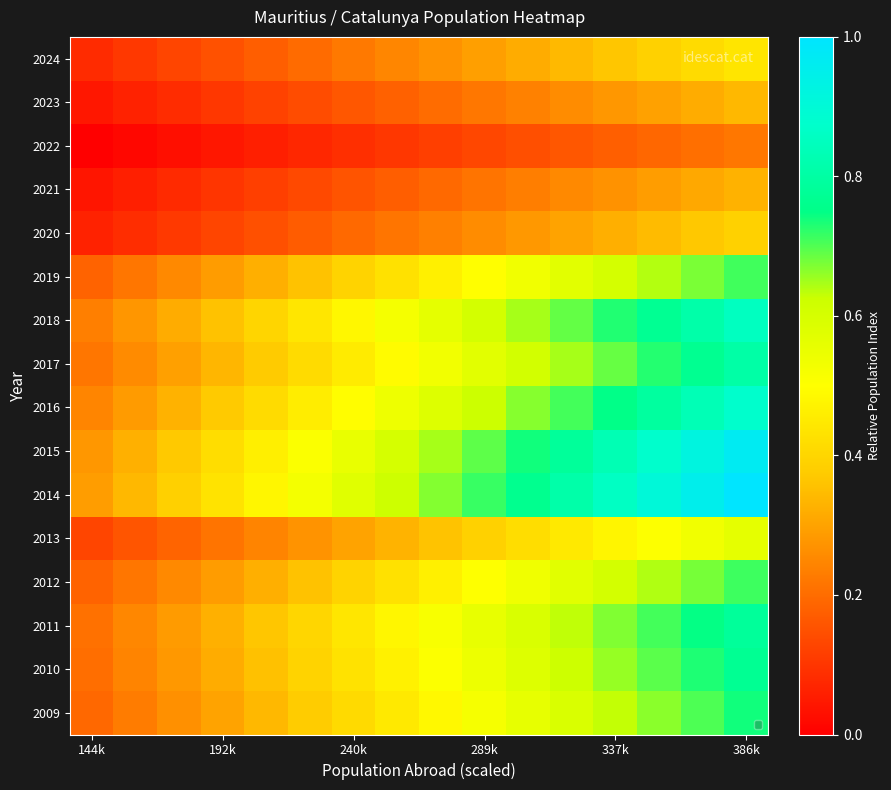

Reading left to right, list all the values displayed in this chart.

2024: 0.1	0.1	0.1	0.2	0.2	0.2	0.2	0.2	0.3	0.3	0.3	0.3	0.4	0.4	0.4	0.4
2023: 0.0	0.1	0.1	0.1	0.1	0.1	0.2	0.2	0.2	0.2	0.2	0.3	0.3	0.3	0.3	0.3
2022: 0.0	0.0	0.0	0.0	0.1	0.1	0.1	0.1	0.1	0.1	0.1	0.2	0.2	0.2	0.2	0.2
2021: 0.0	0.1	0.1	0.1	0.1	0.1	0.2	0.2	0.2	0.2	0.2	0.3	0.3	0.3	0.3	0.3
2020: 0.1	0.1	0.1	0.1	0.1	0.2	0.2	0.2	0.2	0.3	0.3	0.3	0.3	0.3	0.4	0.4
2019: 0.2	0.2	0.3	0.3	0.3	0.4	0.4	0.4	0.5	0.5	0.5	0.6	0.6	0.6	0.7	0.7
2018: 0.2	0.3	0.3	0.4	0.4	0.4	0.5	0.5	0.6	0.6	0.6	0.7	0.7	0.8	0.8	0.9
2017: 0.2	0.3	0.3	0.3	0.4	0.4	0.5	0.5	0.5	0.6	0.6	0.6	0.7	0.7	0.8	0.8
2016: 0.2	0.3	0.3	0.4	0.4	0.5	0.5	0.5	0.6	0.6	0.7	0.7	0.8	0.8	0.8	0.9
2015: 0.3	0.3	0.4	0.4	0.5	0.5	0.6	0.6	0.6	0.7	0.7	0.8	0.8	0.9	0.9	1.0
2014: 0.3	0.3	0.4	0.4	0.5	0.5	0.6	0.6	0.7	0.7	0.8	0.8	0.9	0.9	1.0	1.0
2013: 0.1	0.2	0.2	0.2	0.2	0.3	0.3	0.3	0.4	0.4	0.4	0.4	0.5	0.5	0.5	0.6
2012: 0.2	0.2	0.3	0.3	0.3	0.4	0.4	0.4	0.5	0.5	0.5	0.6	0.6	0.6	0.7	0.7
2011: 0.2	0.2	0.3	0.3	0.4	0.4	0.4	0.5	0.5	0.6	0.6	0.6	0.7	0.7	0.7	0.8
2010: 0.2	0.2	0.3	0.3	0.4	0.4	0.4	0.5	0.5	0.5	0.6	0.6	0.7	0.7	0.7	0.8
2009: 0.2	0.2	0.3	0.3	0.3	0.4	0.4	0.4	0.5	0.5	0.6	0.6	0.6	0.7	0.7	0.7